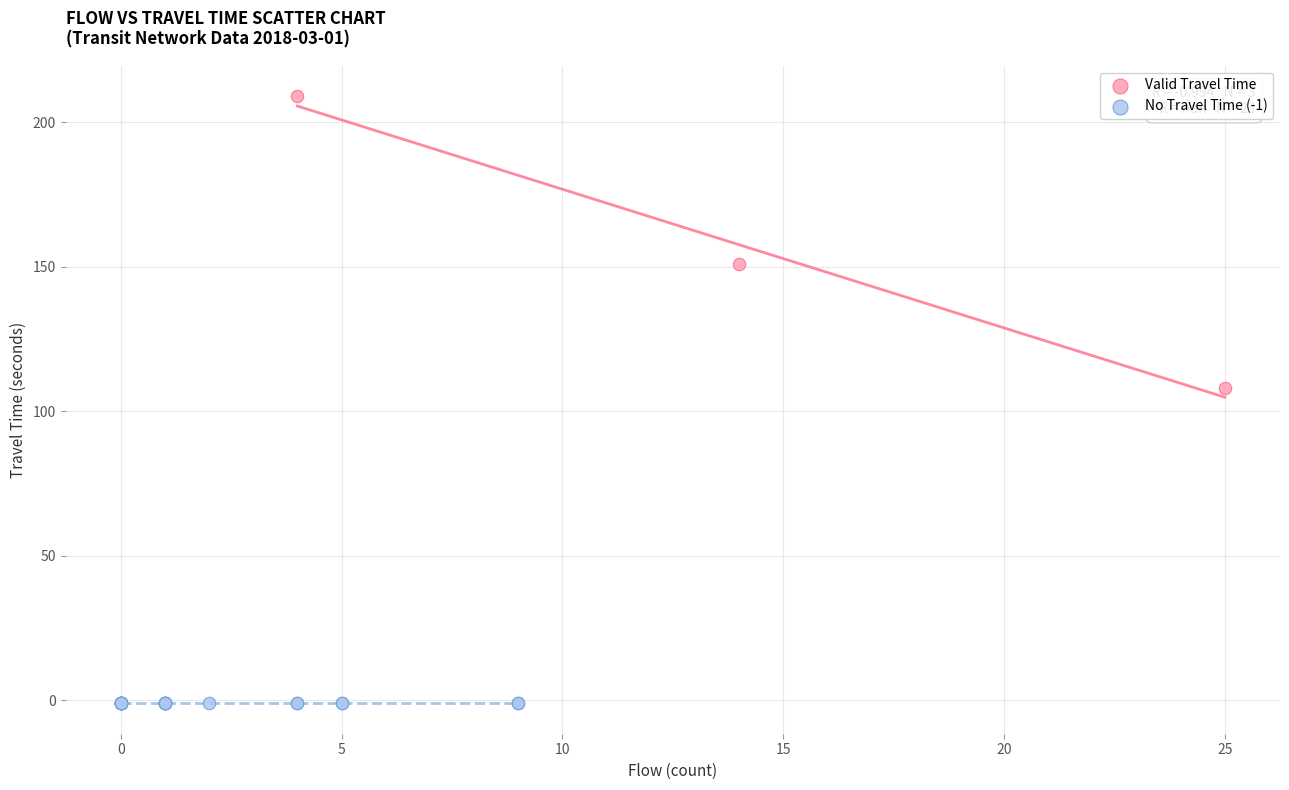

Which series contains the highest Y value?

Valid Travel Time